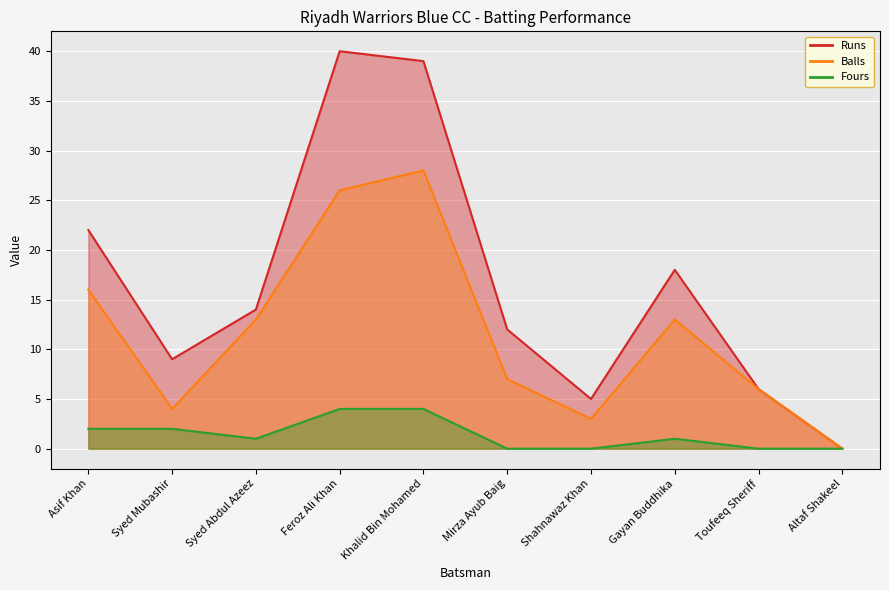

What is the label of the 3rd point from the left?

Syed Abdul Azeez